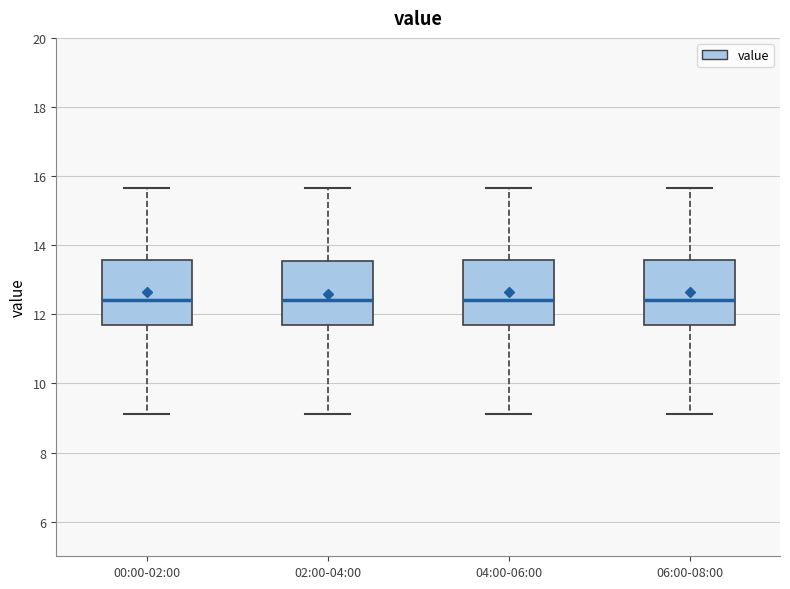

Where is the lower edge of the box for 00:00-02:00 on the y-axis? The values are not printed on the chart, so give them approximately, as read against the axis.

11.8